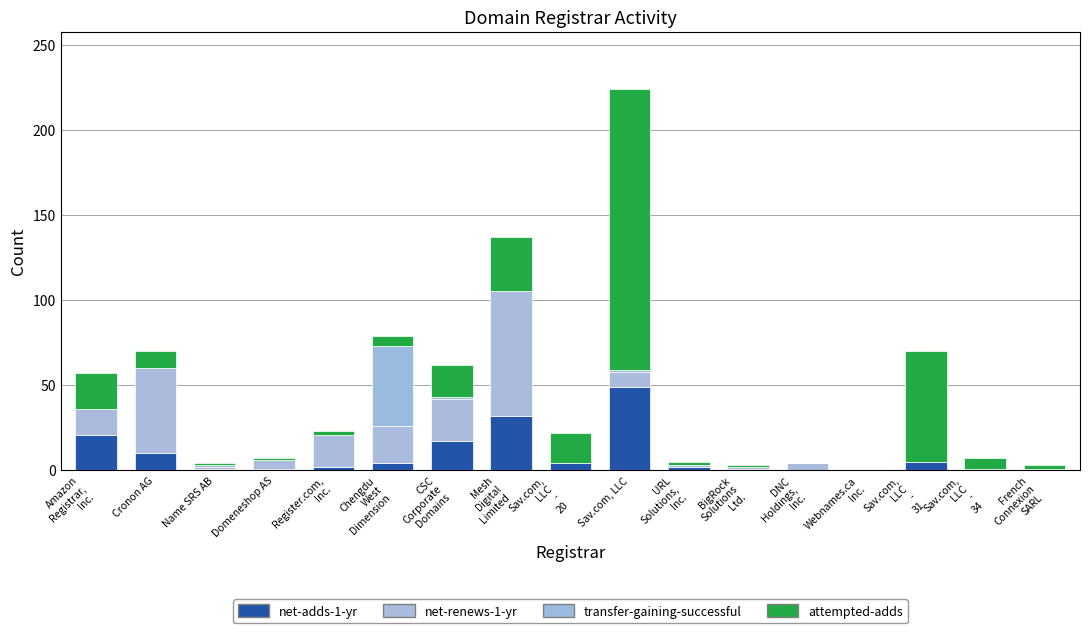

How many data points does each series have?

17